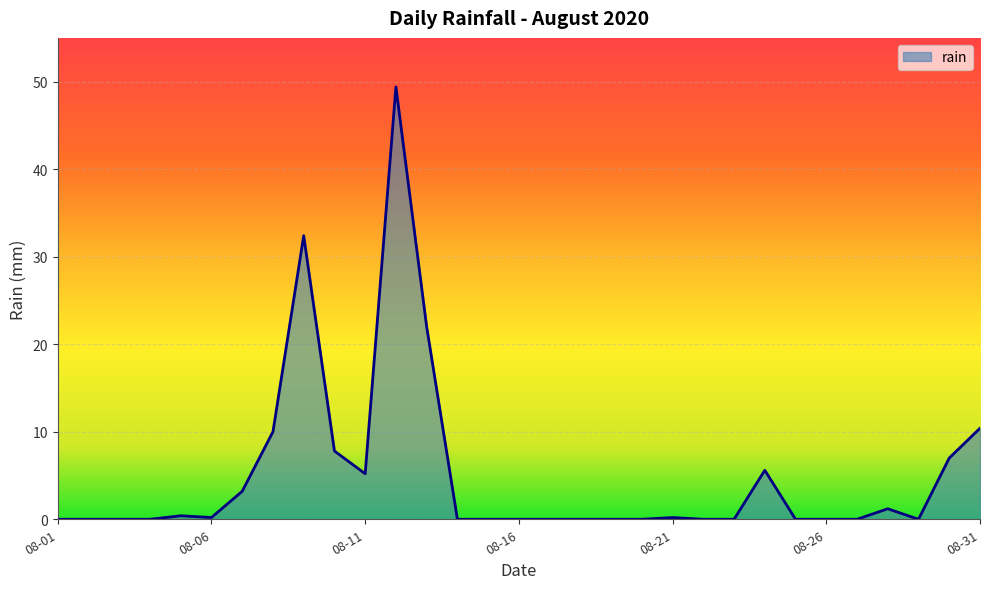

What is the maximum value shown in the chart?

49.4